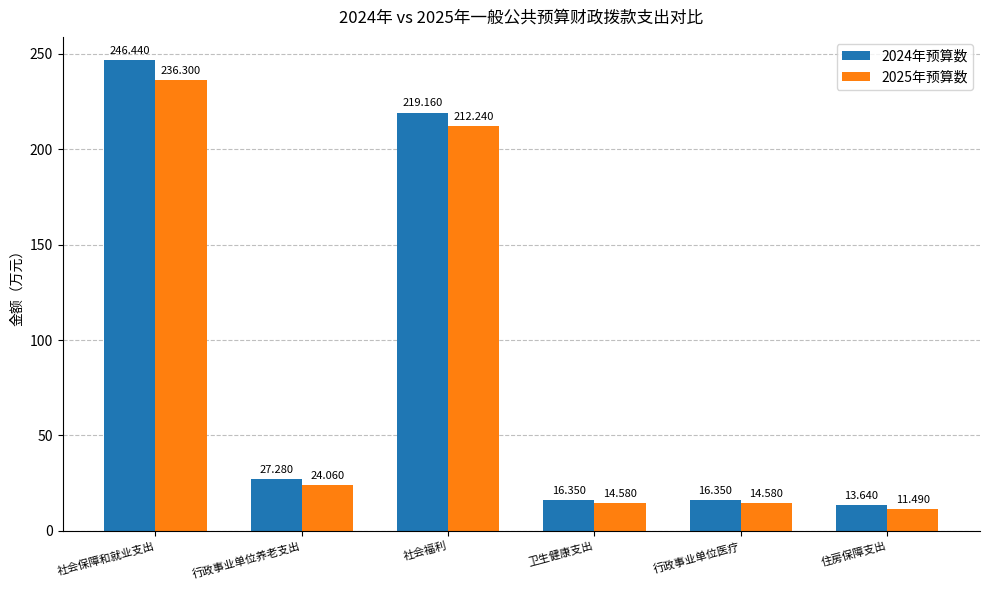

At which category is the sum across all series the highest?

社会保障和就业支出